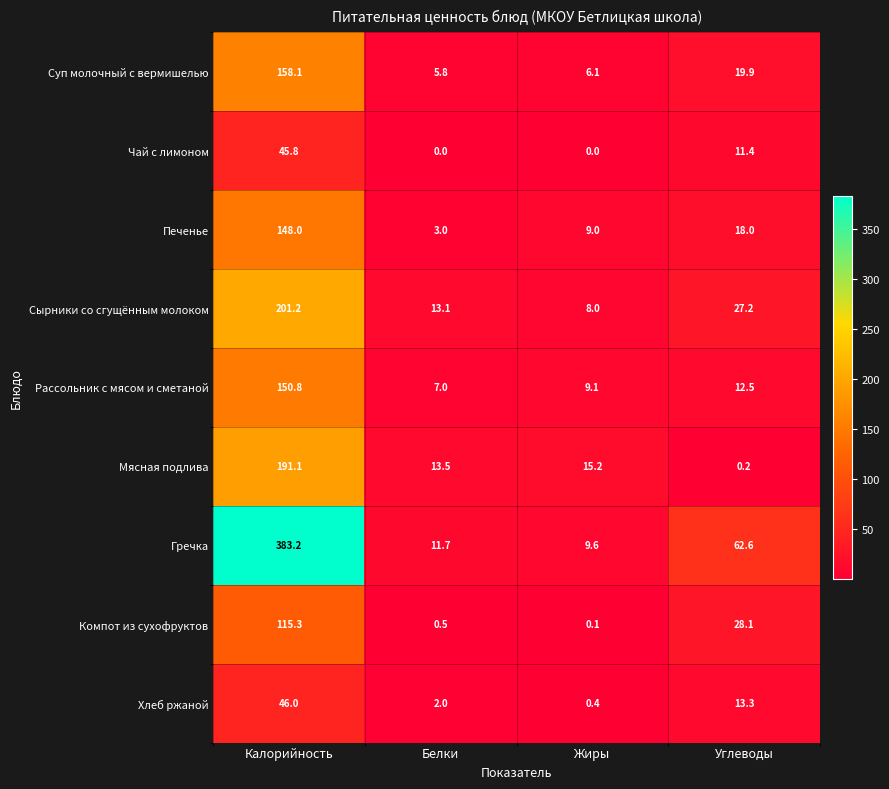

What is the difference between the highest and lowest values at Жиры?

15.2